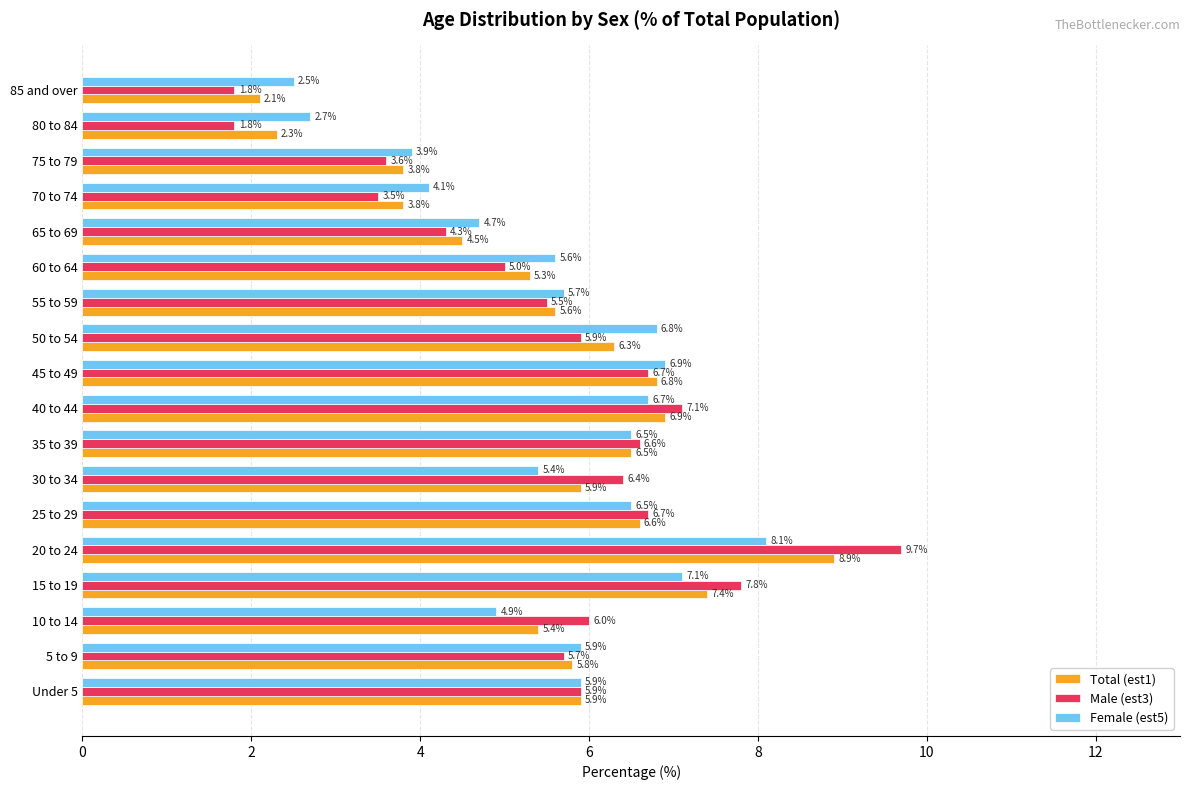

What is the difference between the second highest and second lowest values in the Male (est3) series?

6.0